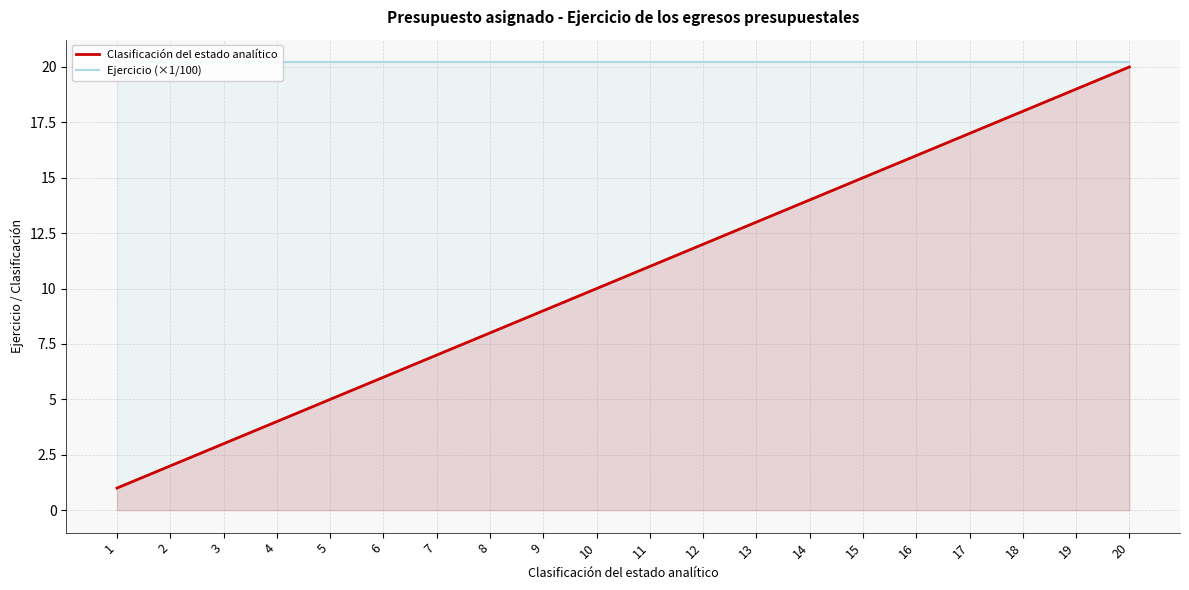

The Ejercicio (×1/100) series shows 28.0 at 3. True or false?

False